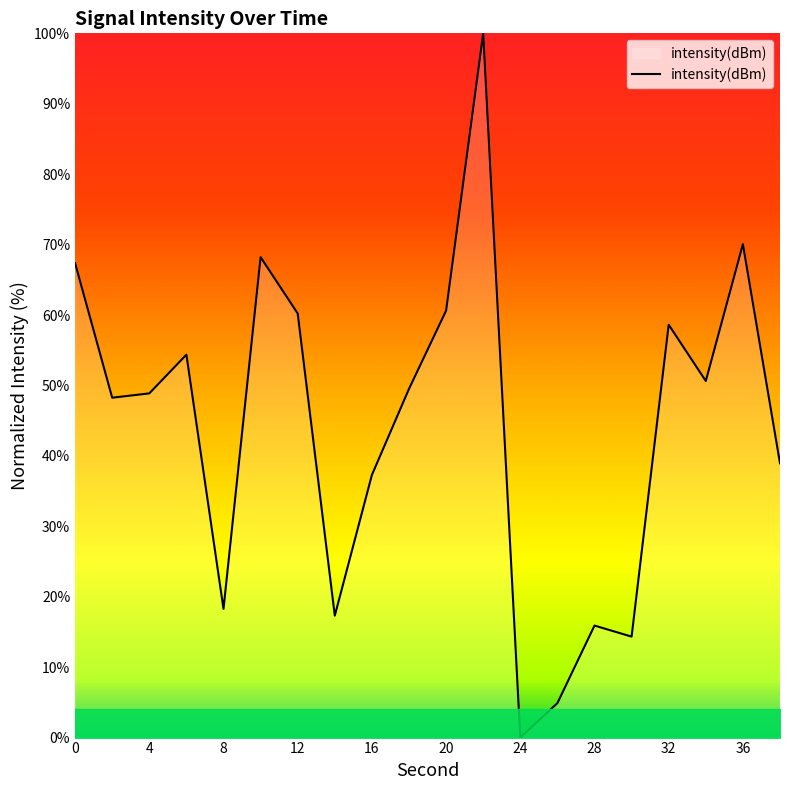

What is the maximum value shown in the chart?

100.0